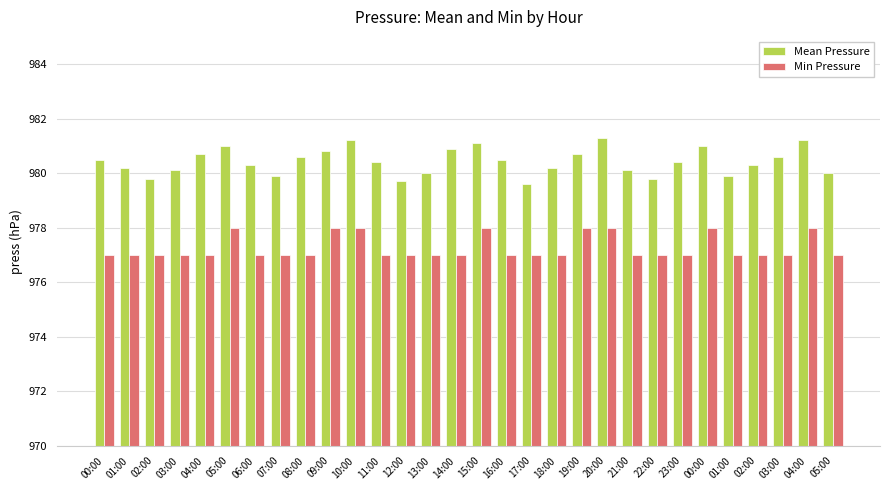

How many bars are there in total?

60